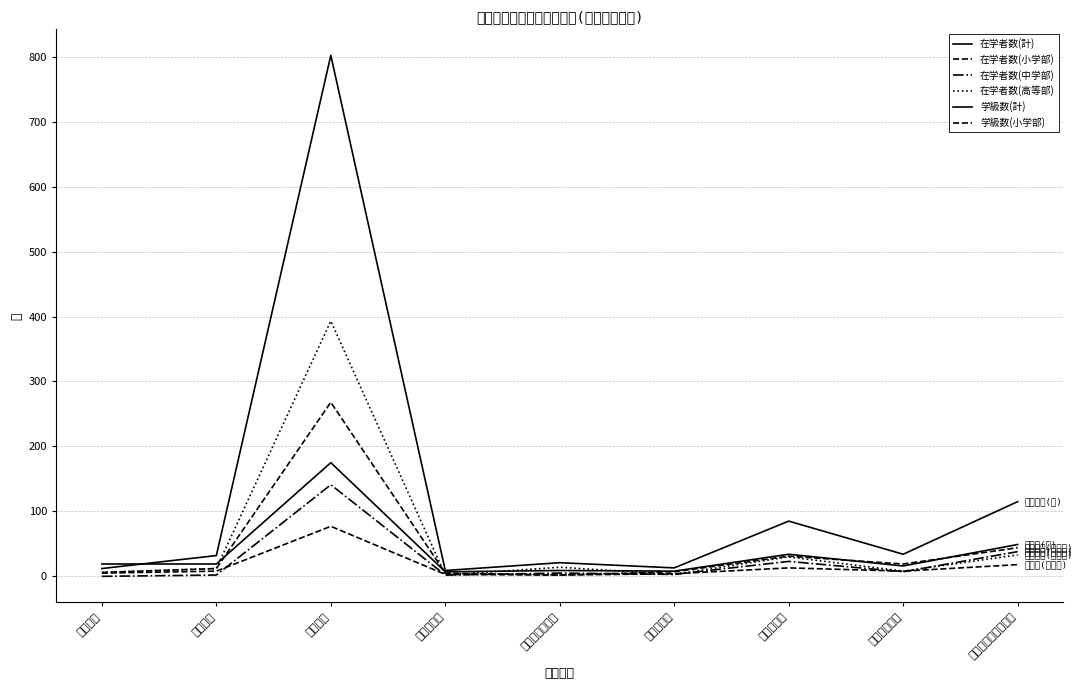

Is it true that 在学者数(小学部) equals 386 at 知的障害?

False